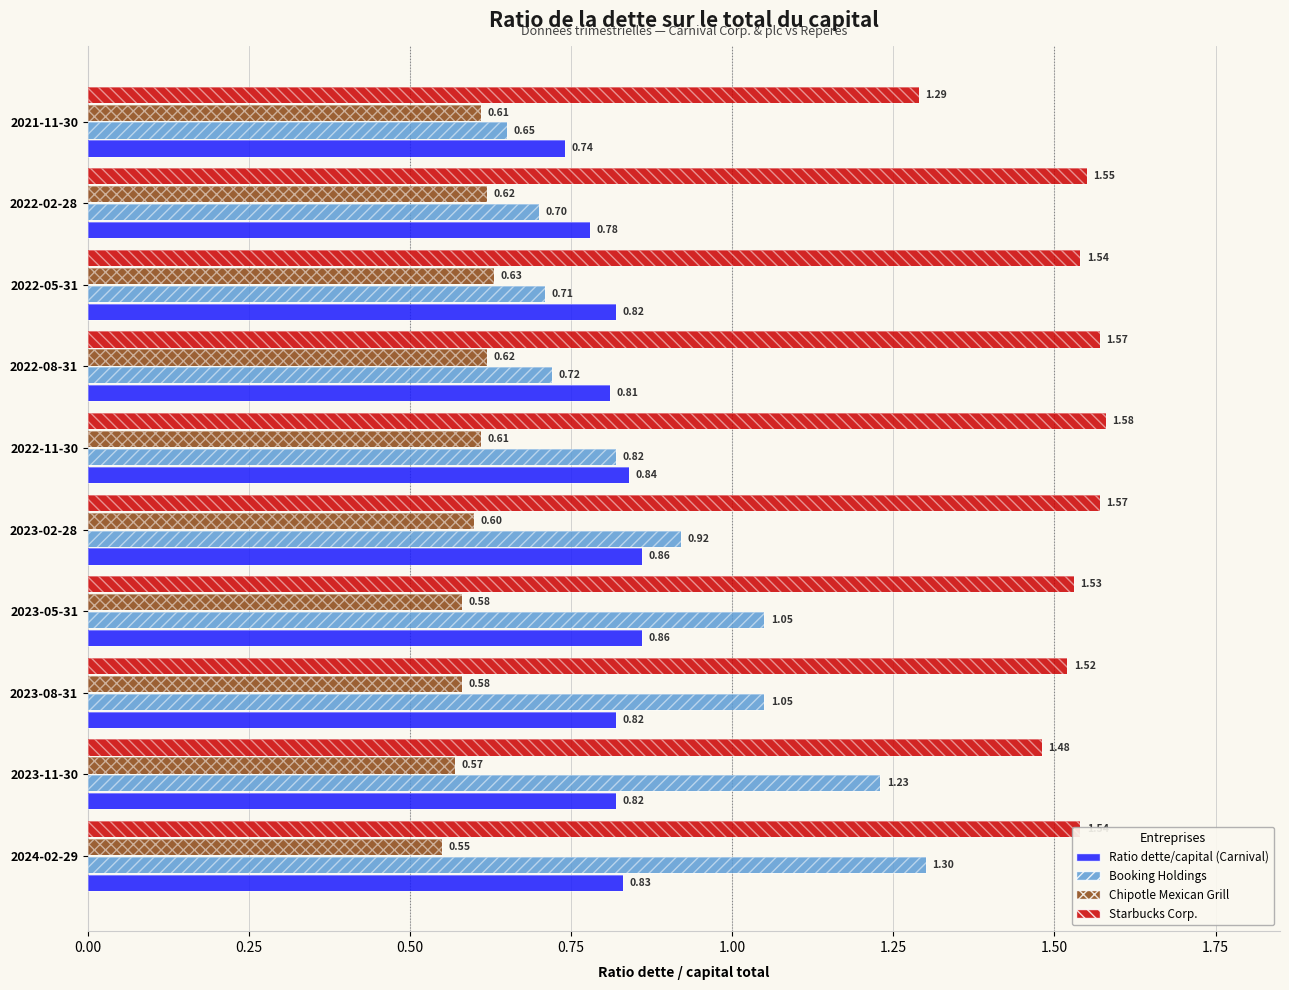

At how many categories does at least one series exceed 1?

10